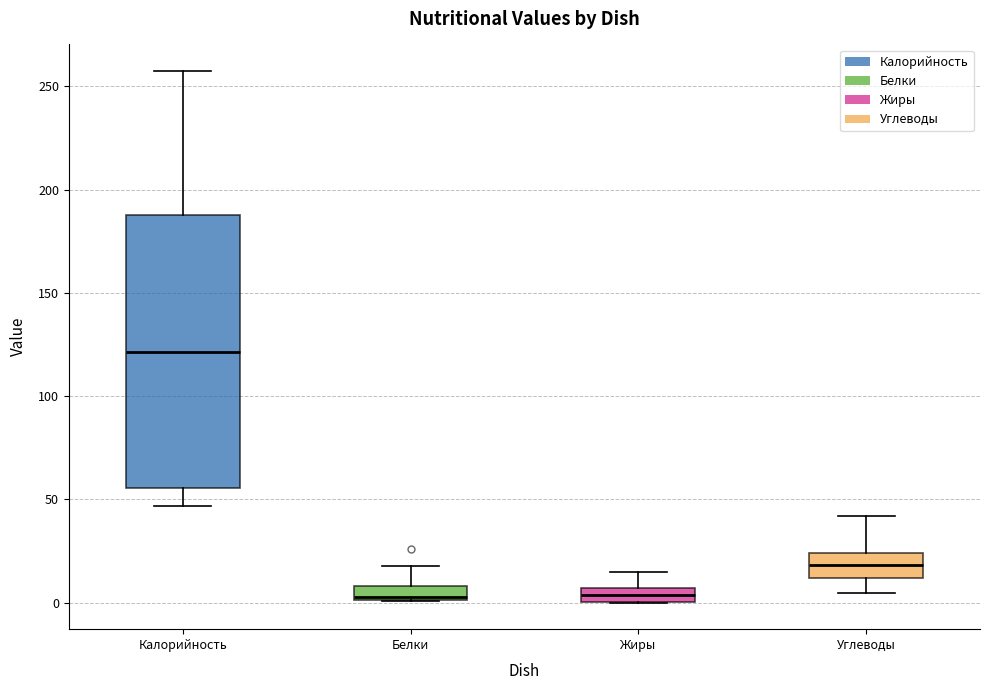

Which box is the tallest, from its lower edge to its upper edge?

Калорийность